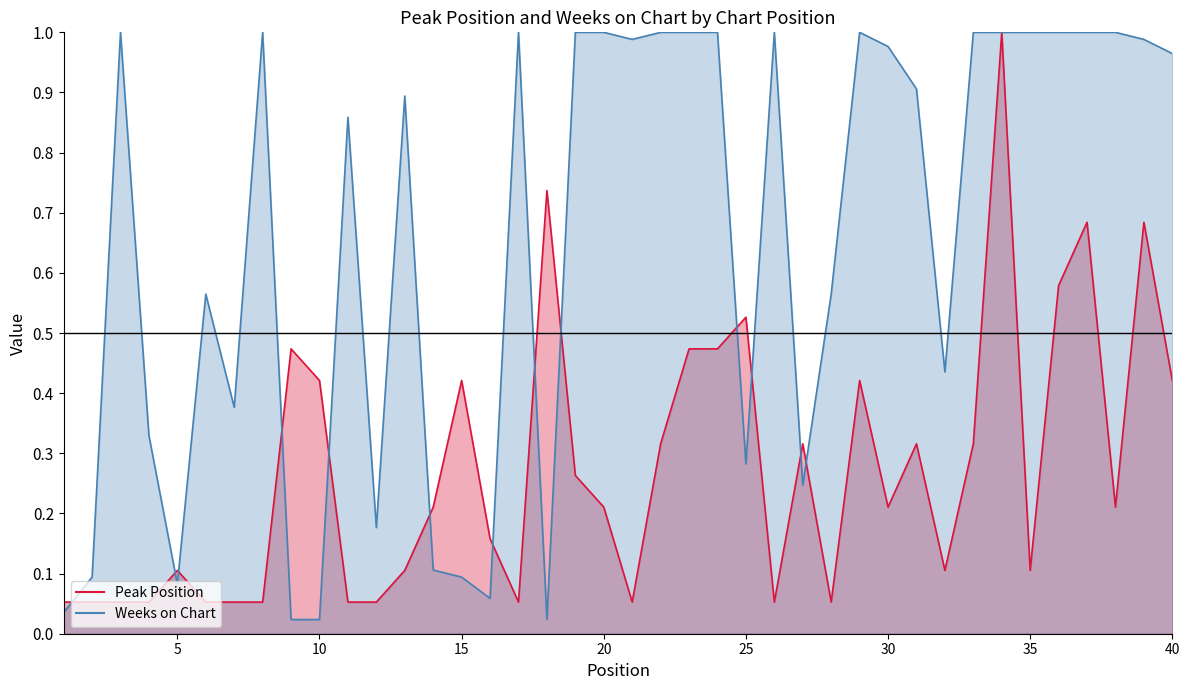

Is it true that Weeks on Chart equals 0.2 at 31?

False